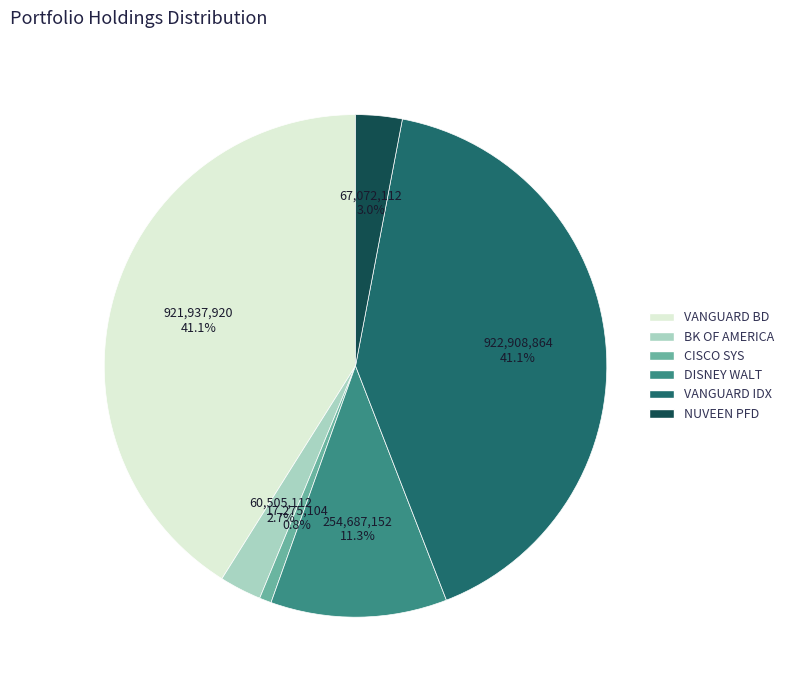

Count the number of slices in the pie.

6